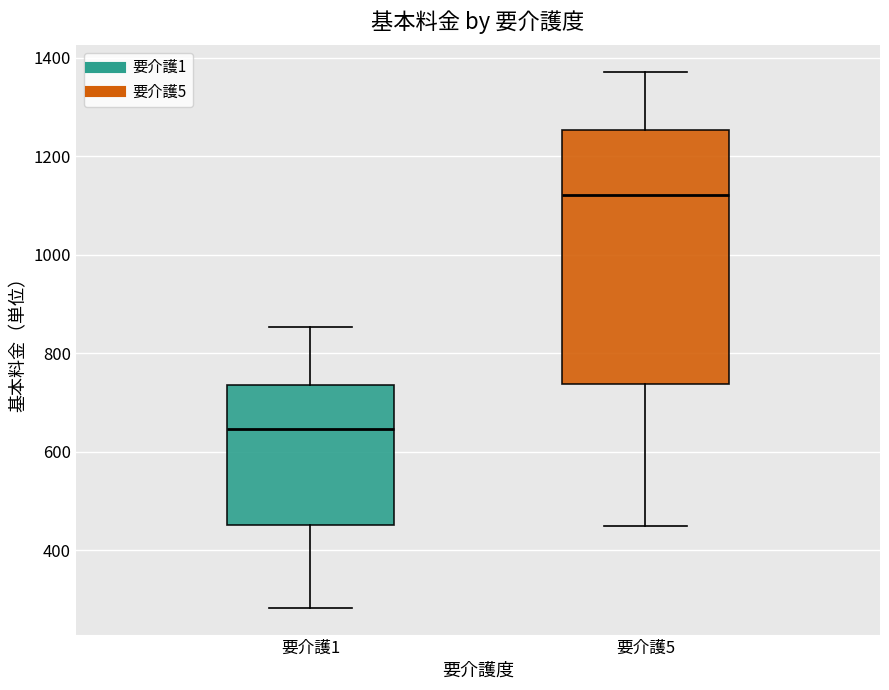

Reading left to right, transcribe this box plot: for each box, give where its median line is, the range the box spans, and where its two whiskers end, as read against the y-axis. The values are not printed on the chart, so give them approximately, as read against the axis.

要介護1: median 640, box 460 to 740, whiskers 280 to 860
要介護5: median 1120, box 740 to 1260, whiskers 460 to 1380